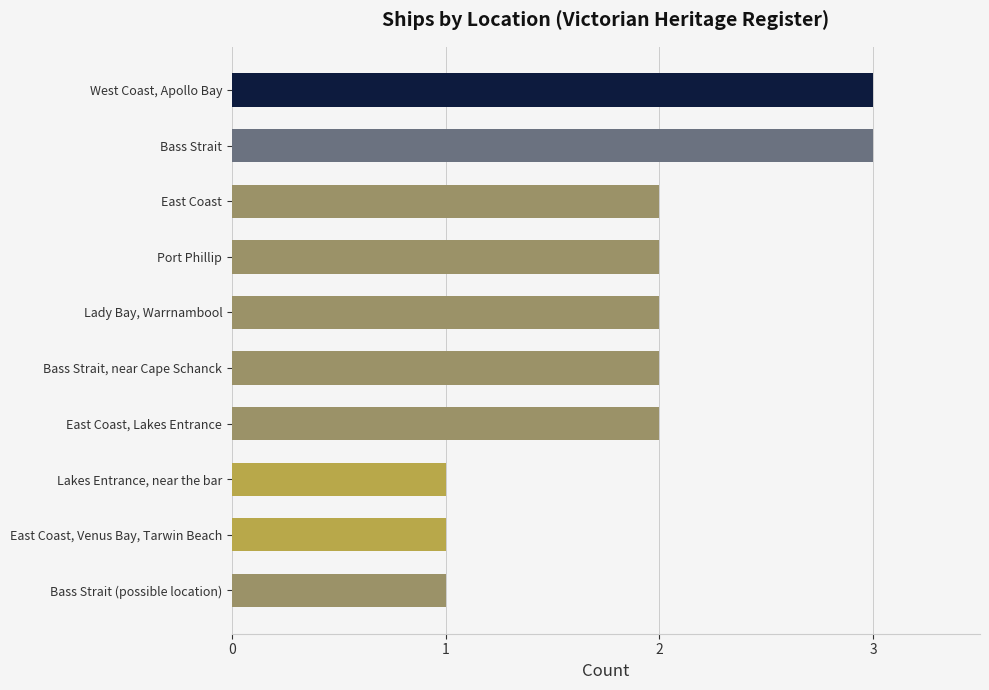

Reading bottom to top, extract all data points from this chart.

Bass Strait (possible location)=1	East Coast, Venus Bay, Tarwin Beach=1	Lakes Entrance, near the bar=1	East Coast, Lakes Entrance=2	Bass Strait, near Cape Schanck=2	Lady Bay, Warrnambool=2	Port Phillip=2	East Coast=2	Bass Strait=3	West Coast, Apollo Bay=3